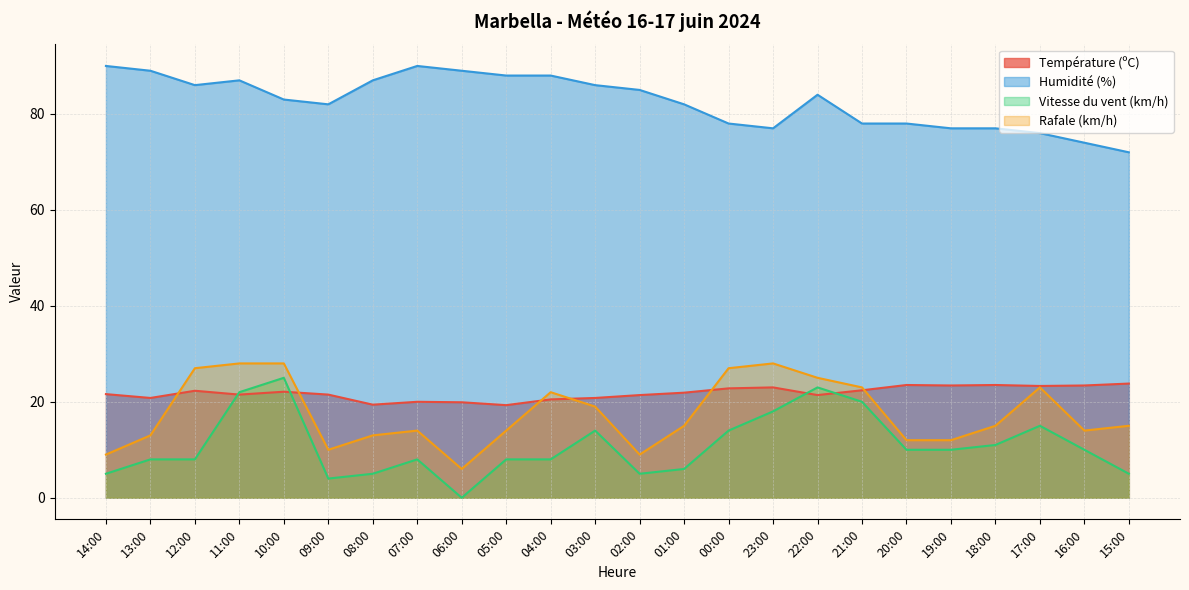

True or false: Humidité (%) and Vitesse du vent (km/h) cross at least once.

False